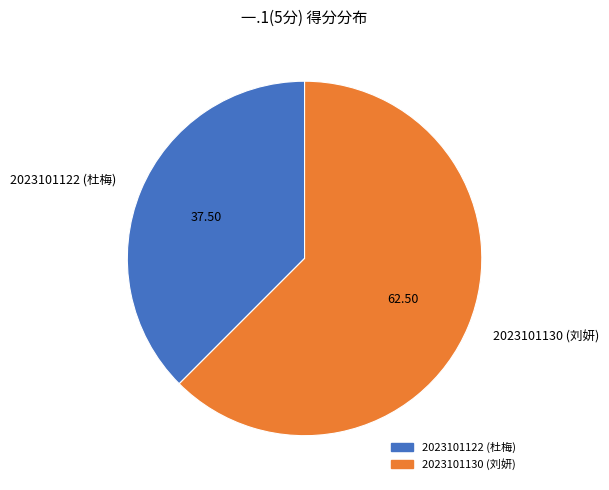

Which slice is the largest?

2023101130 (刘妍)